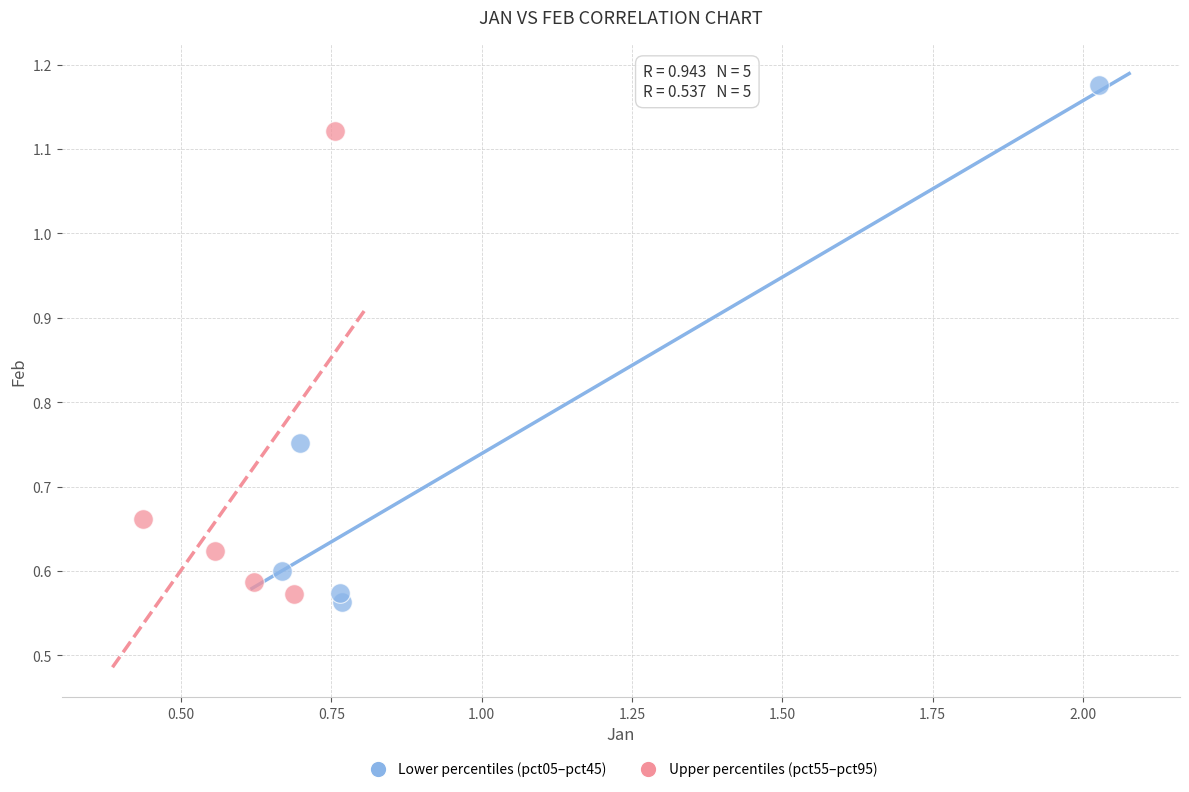

What are all the series names shown in the legend?

Lower percentiles (pct05–pct45), Upper percentiles (pct55–pct95)